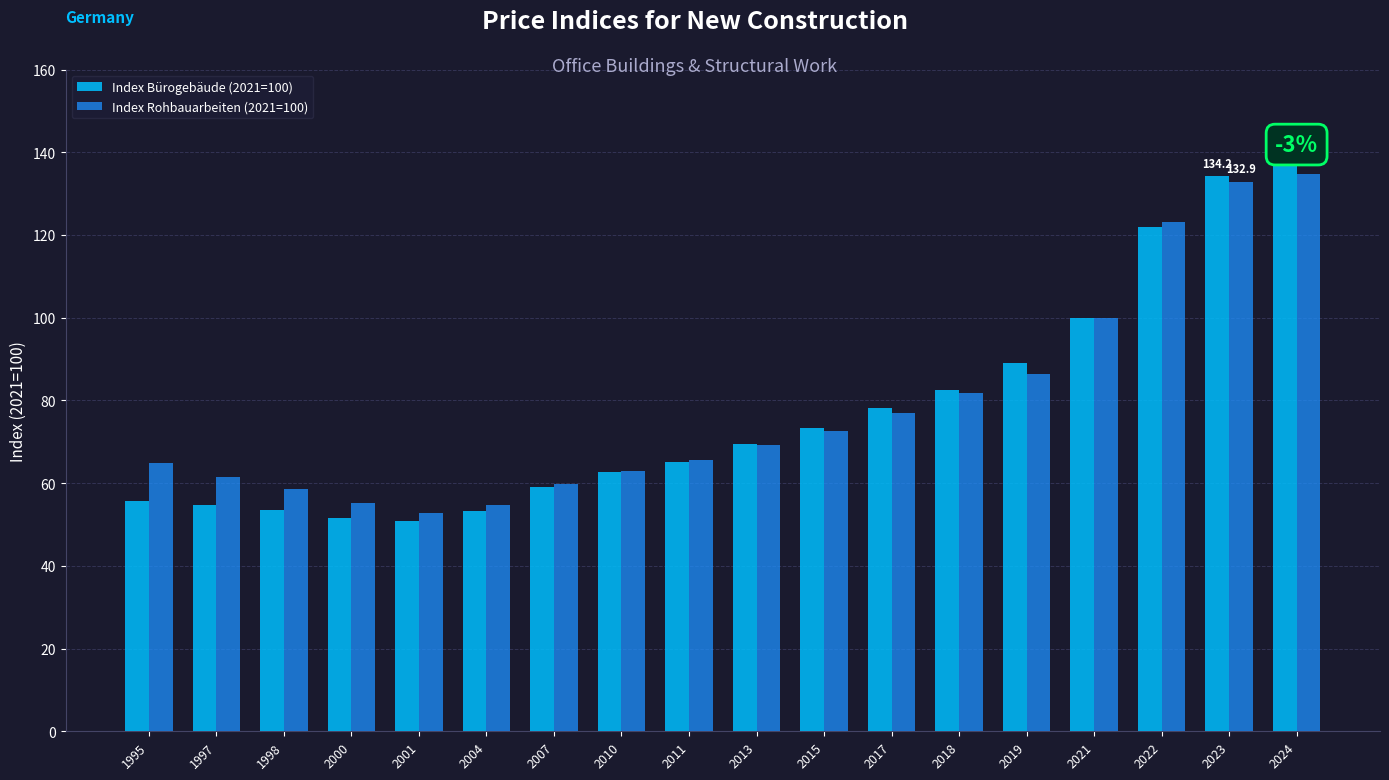

What is the greatest value displayed?

138.9